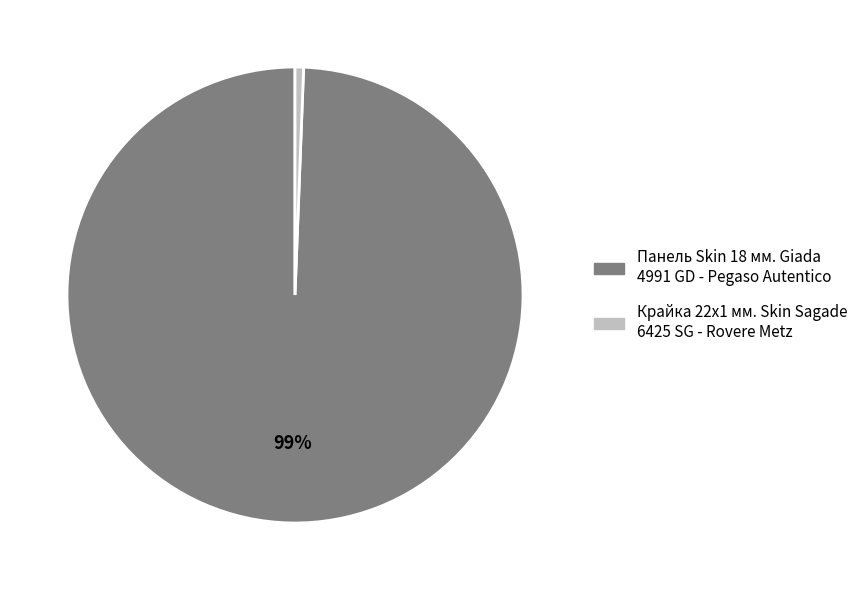

Which has a higher value, Панель Skin 18 мм. Giada 4991 GD - Pegaso Autentico or Крайка 22x1 мм. Skin Sagade 6425 SG - Rovere Metz?

Панель Skin 18 мм. Giada 4991 GD - Pegaso Autentico